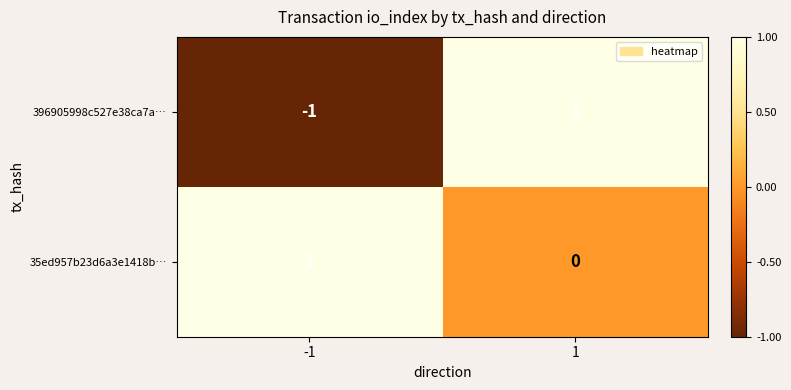

Which series has the largest total across all categories?

35ed957b23d6a3e1418b…